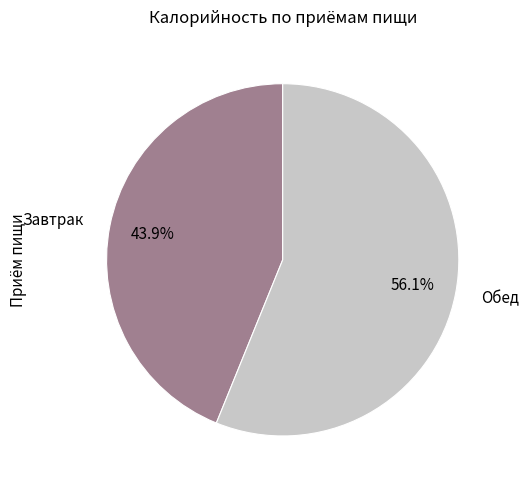

To the nearest percent, what percentage of the pie is Завтрак?

44%